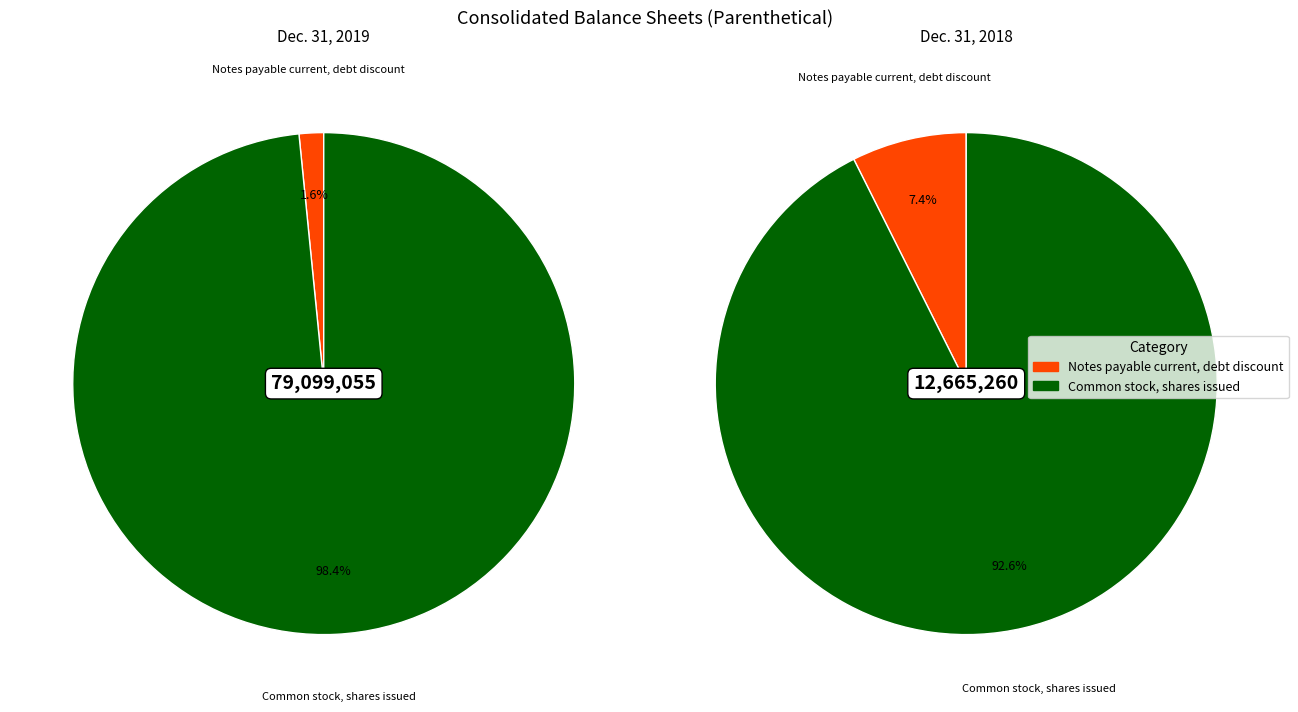

Is it true that Common stock, shares issued is 98% of the pie?

True